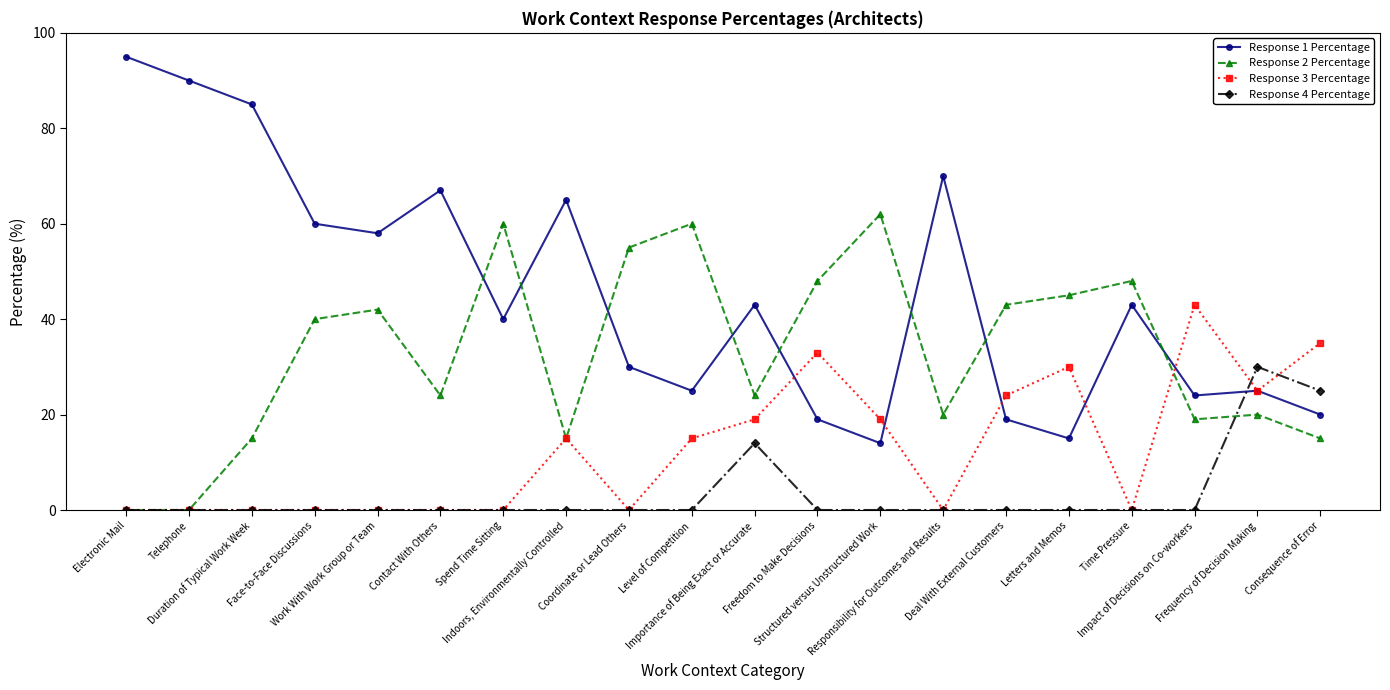

In Response 1 Percentage, how many points are lower than both neighbors (excluding endpoints)?

6